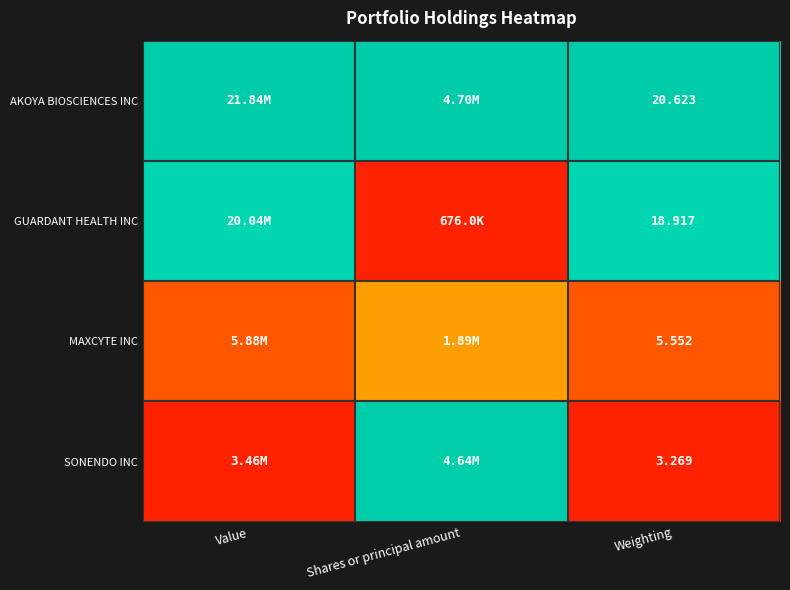

Is the value of AKOYA BIOSCIENCES INC at Weighting greater than the value of GUARDANT HEALTH INC at Weighting?

Yes